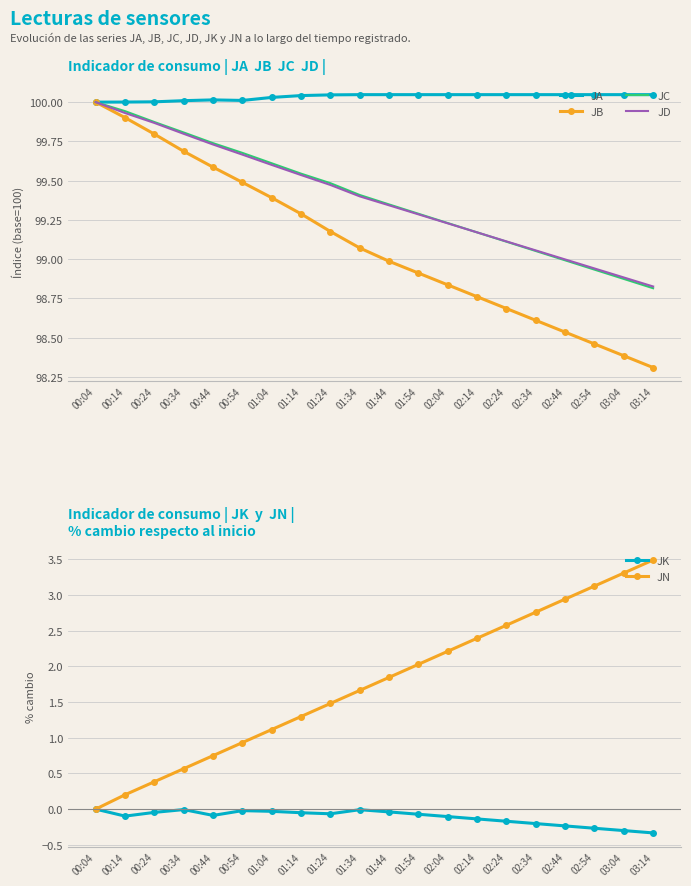

Count the number of data series in this chart.

6